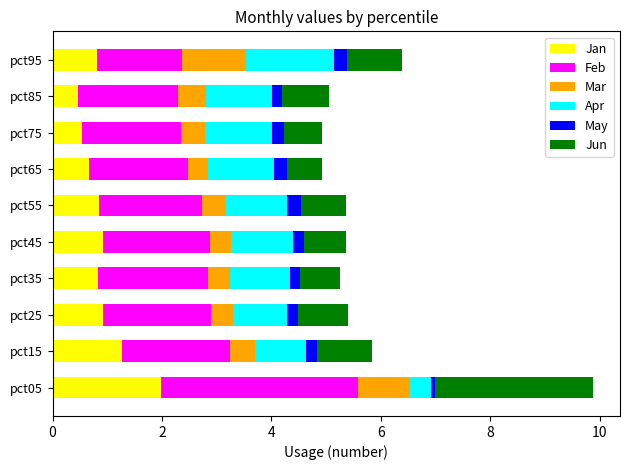

What is the total value across all series at pct95?

6.4